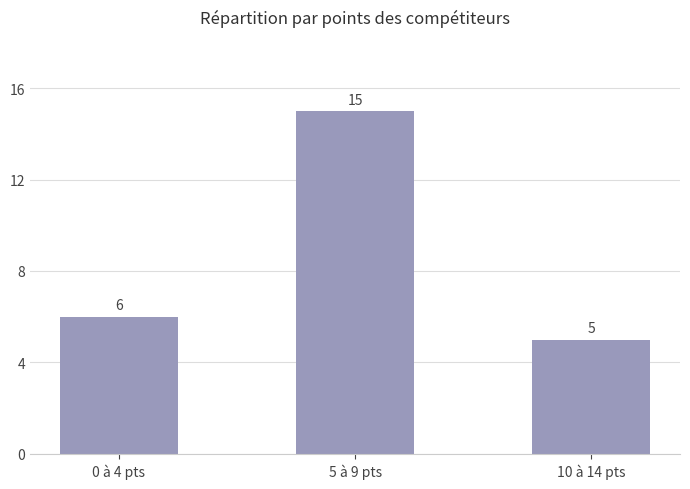

What is the difference between the values at 5 à 9 pts and 0 à 4 pts?

9